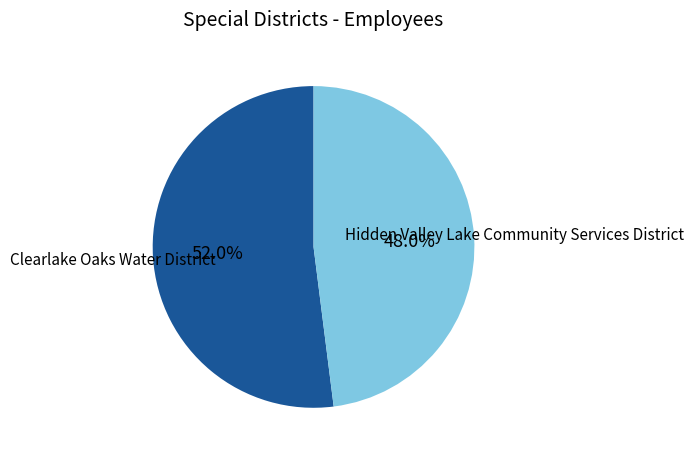

True or false: Clearlake Oaks Water District accounts for 43% of the total.

False